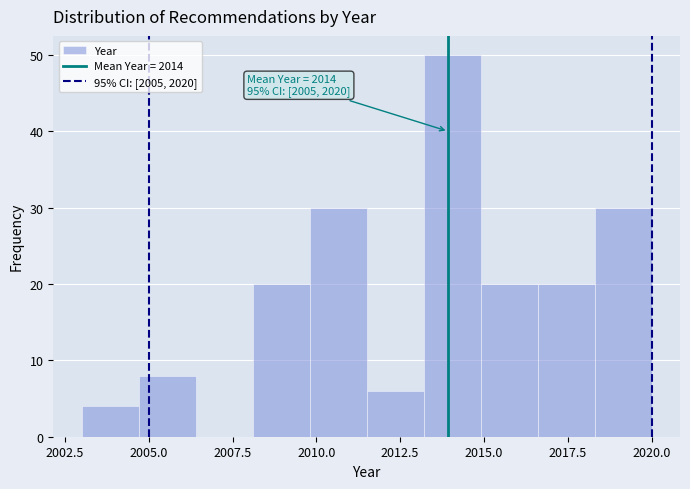

Read against the x-axis, roughly where is the centre of the tallest bar?

2014.0